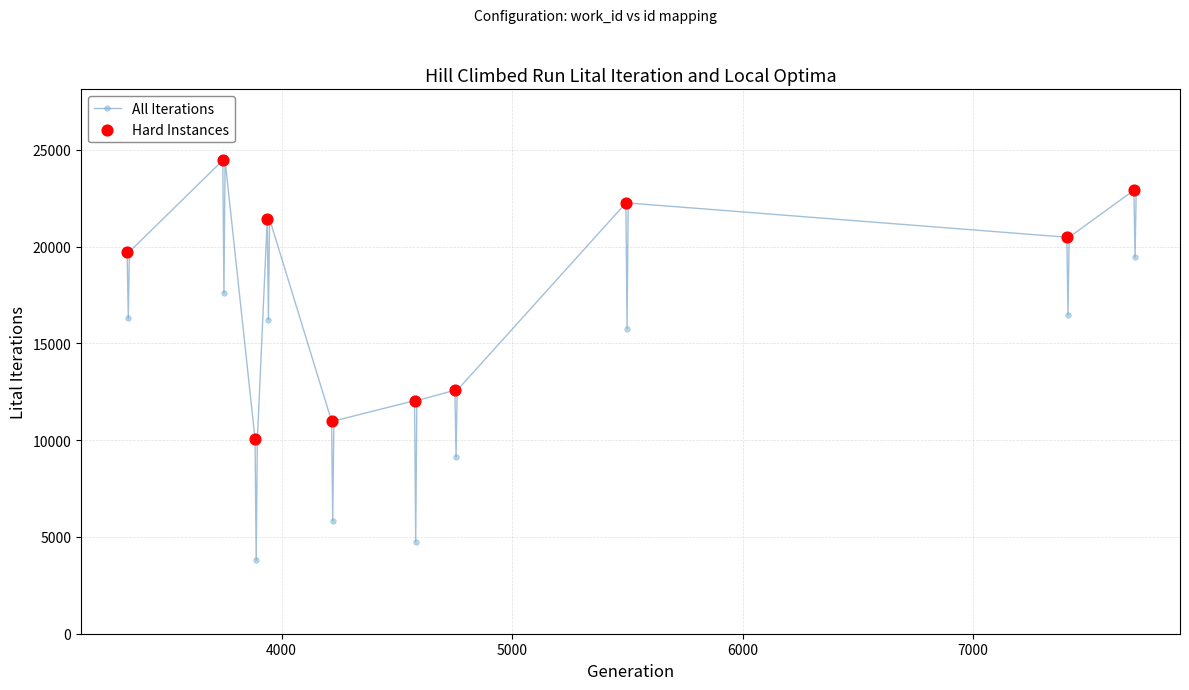

What is the value of the 12th point from the left?

21428